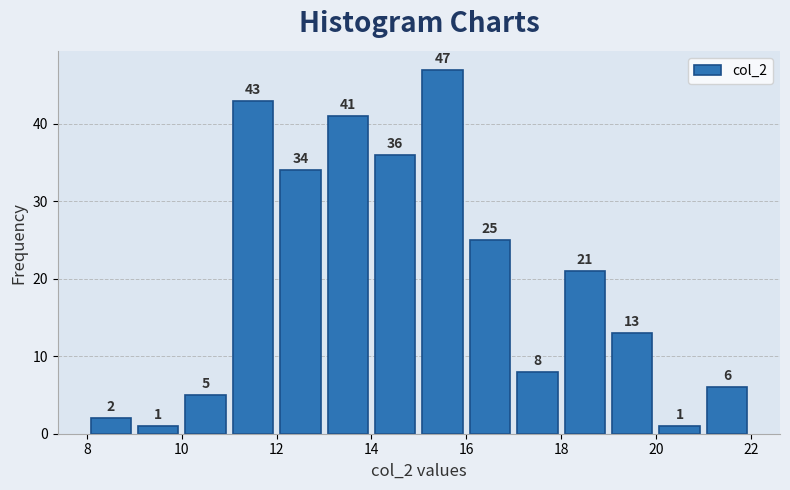

Reading left to right, list every bar in this chart as the range it spans on the x-axis followed by its height.

8 to 9: 2
9 to 10: 1
10 to 11: 5
11 to 12: 43
12 to 13: 34
13 to 14: 41
14 to 15: 36
15 to 16: 47
16 to 17: 25
17 to 18: 8
18 to 19: 21
19 to 20: 13
20 to 21: 1
21 to 22: 6